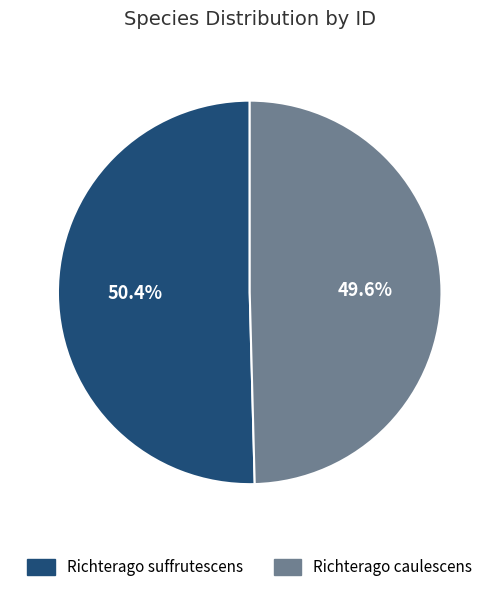

Between Richterago caulescens and Richterago suffrutescens, which is larger?

Richterago suffrutescens